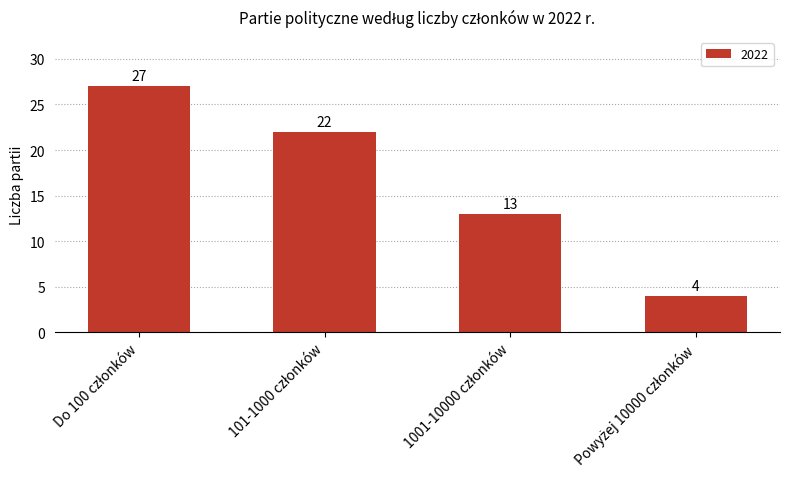

What is the value of the 2nd bar from the left?

22